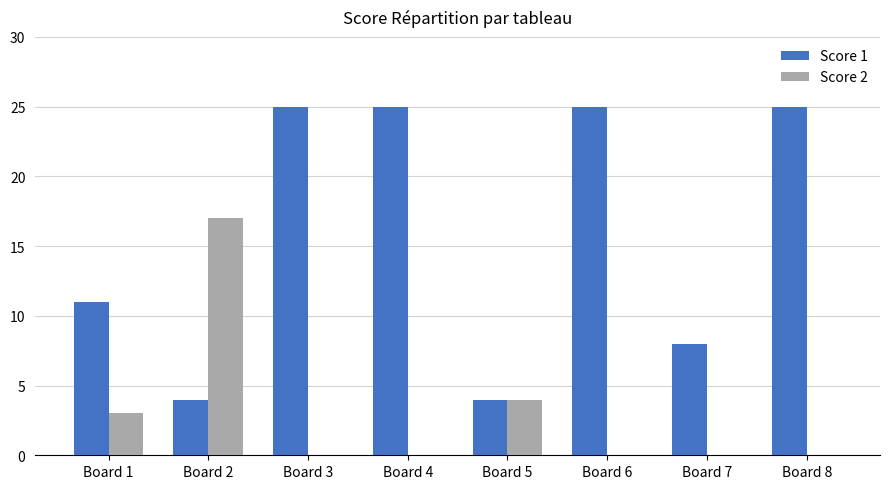

What is the sum of all Score 1 values?

127